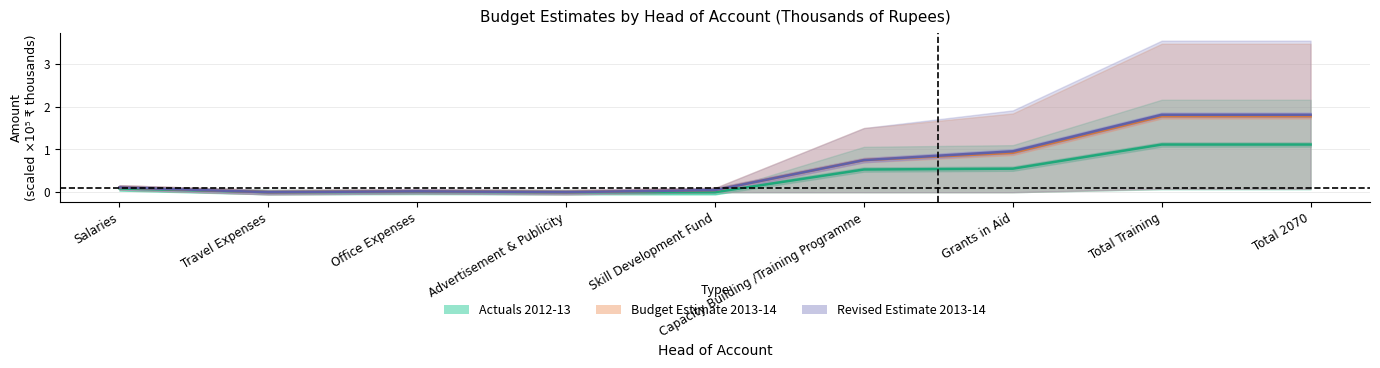

Which series has the largest range (max minus min)?

Revised Estimate 2013-14